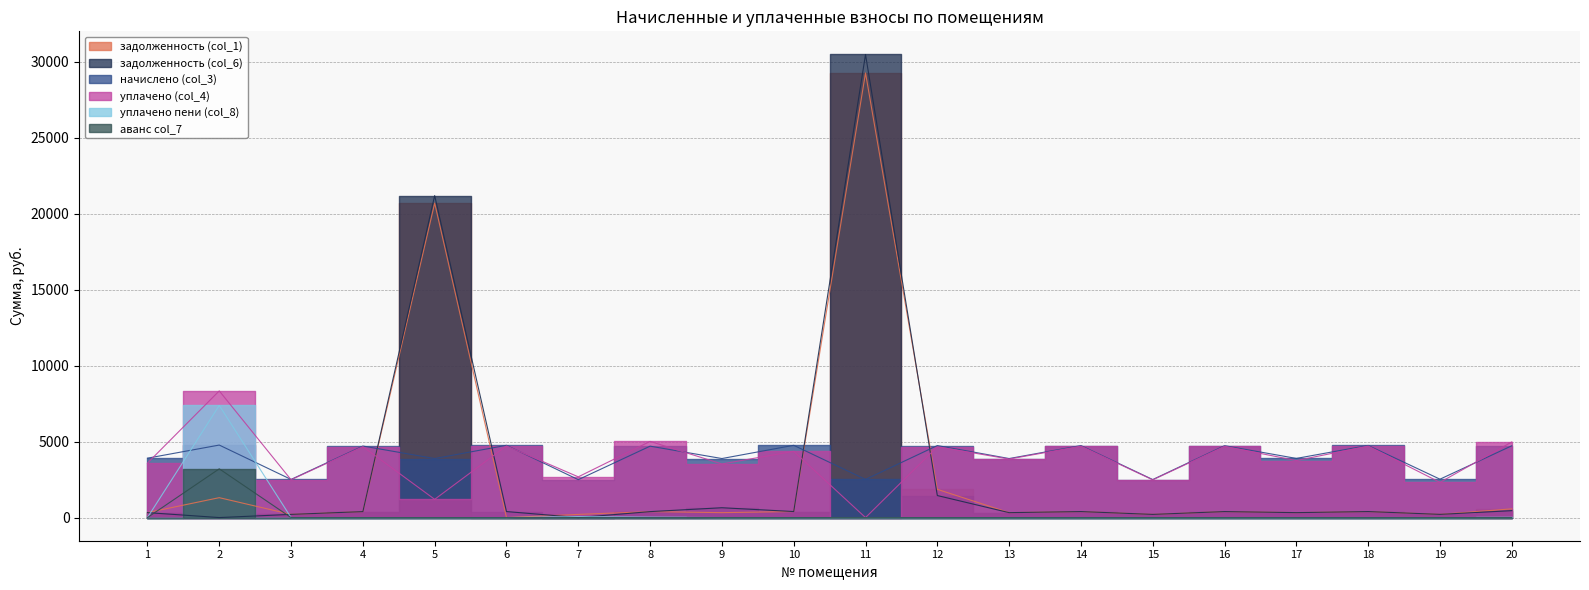

At which category is the sum across all series the highest?

11